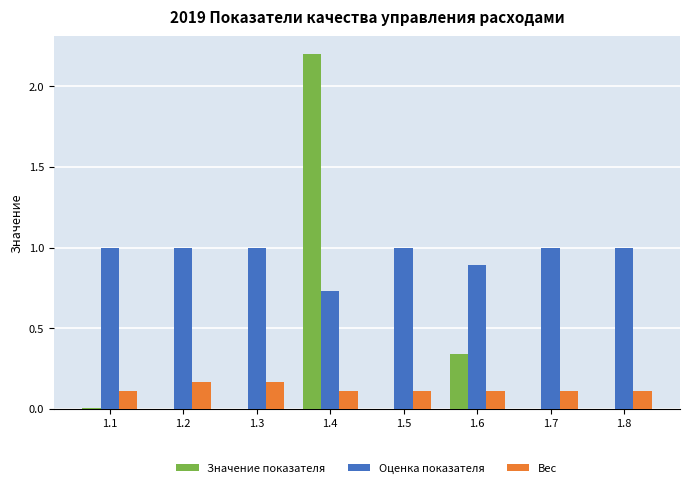

Does the chart contain stacked bars?

No